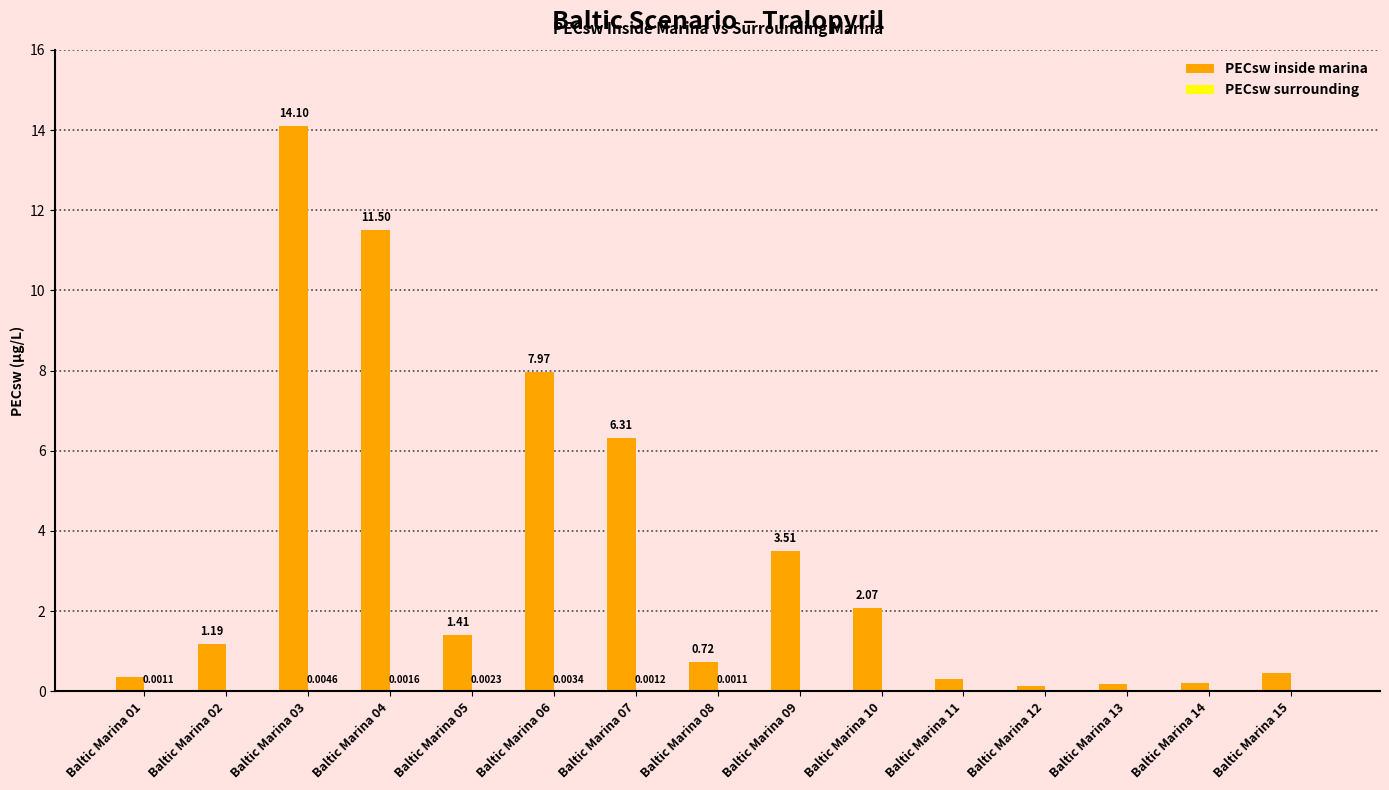

Which series has the largest total across all categories?

PECsw inside marina